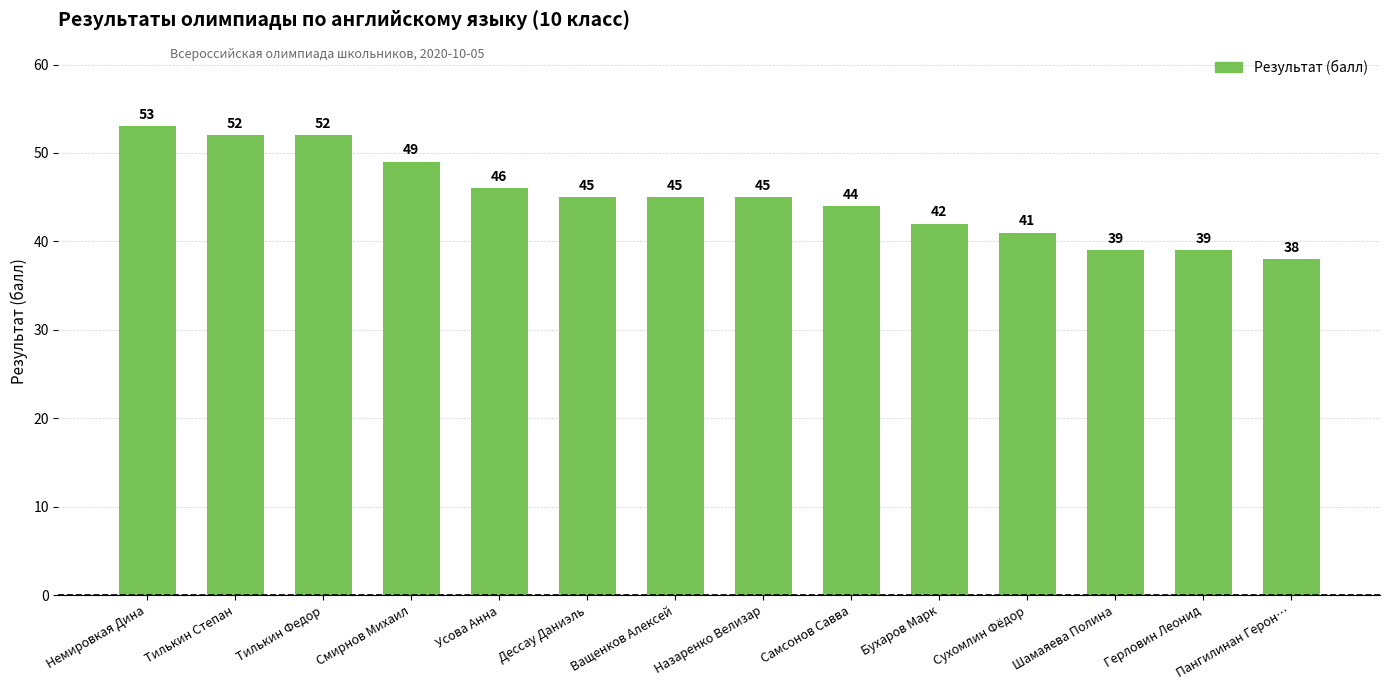

Reading left to right, list all the values displayed in this chart.

Немировкая Дина=53	Тилькин Степан=52	Тилькин Федор=52	Смирнов Михаил=49	Усова Анна=46	Дессау Даниэль=45	Ващенков Алексей=45	Назаренко Велизар=45	Самсонов Савва=44	Бухаров Марк=42	Сухомлин Фёдор=41	Шамаяева Полина=39	Герловин Леонид=39	Пангилинан Герон…=38